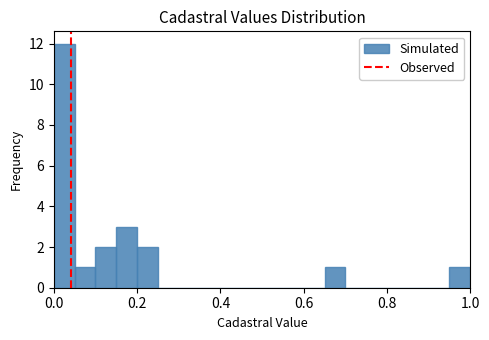

Read against the x-axis, roughly where is the centre of the tallest bar?

0.02